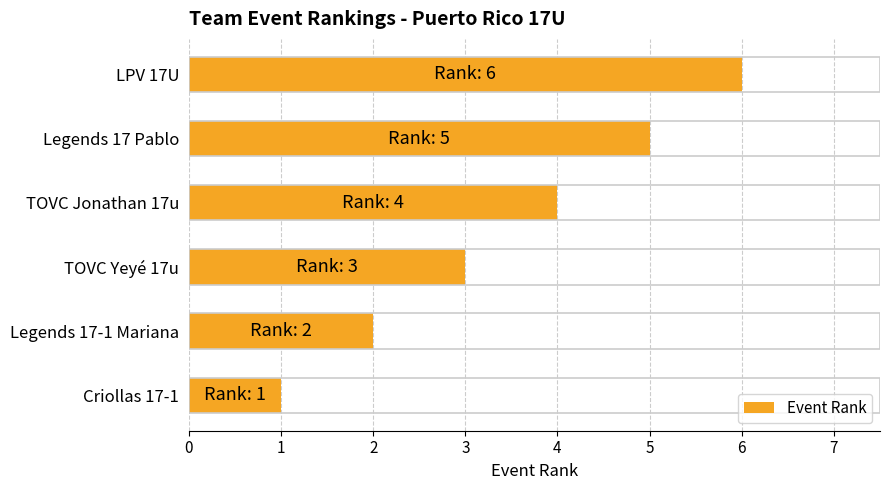

Does the chart contain any negative values?

No